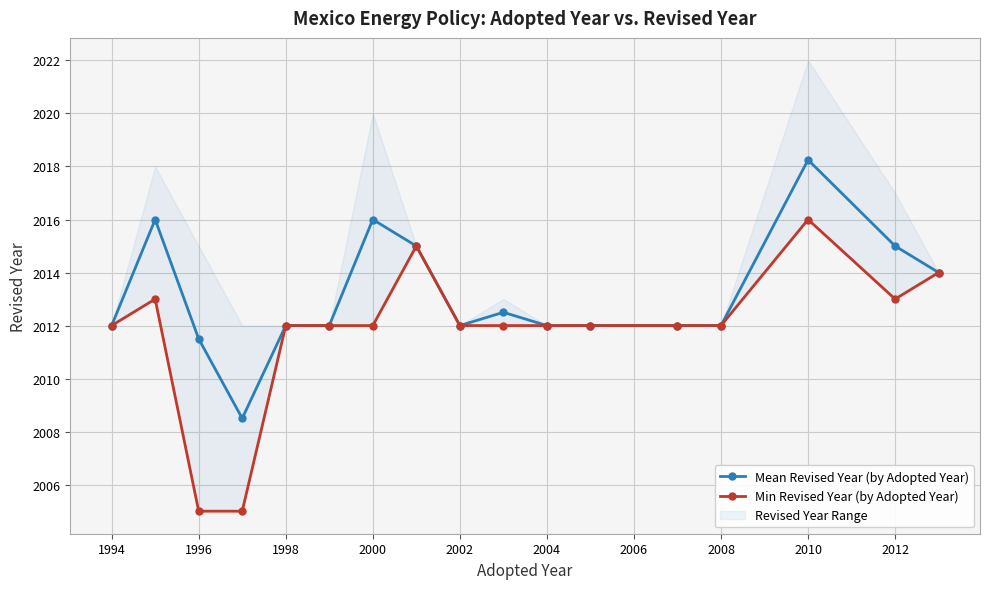

The value of Mean Revised Year (by Adopted Year) at 2010 is 2018.2. True or false?

True